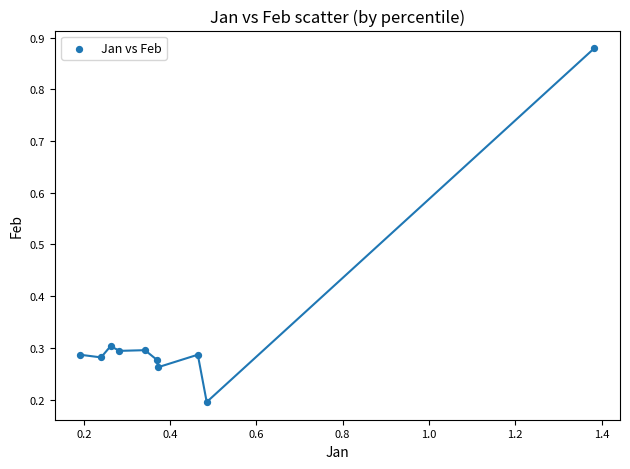

What is the average X value?

0.4